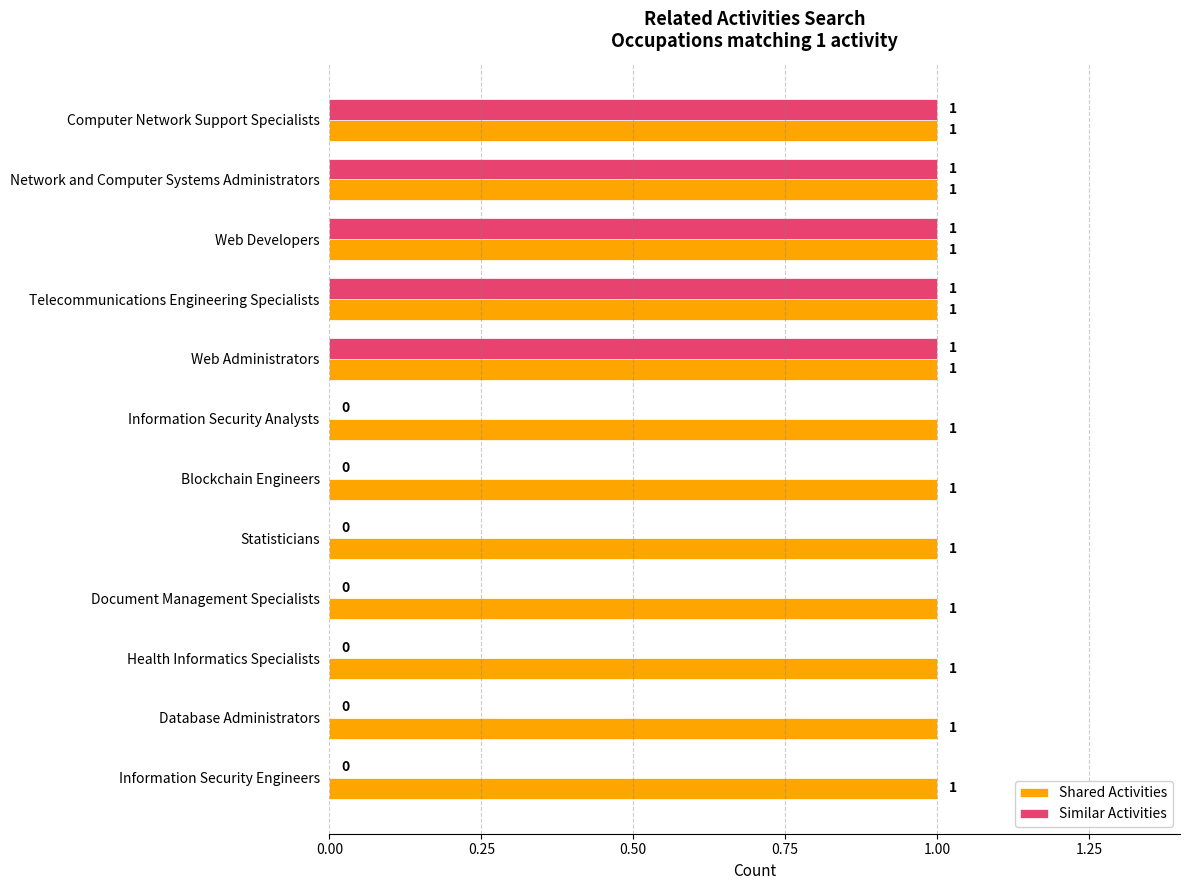

What are all the series names shown in the legend?

Shared Activities, Similar Activities